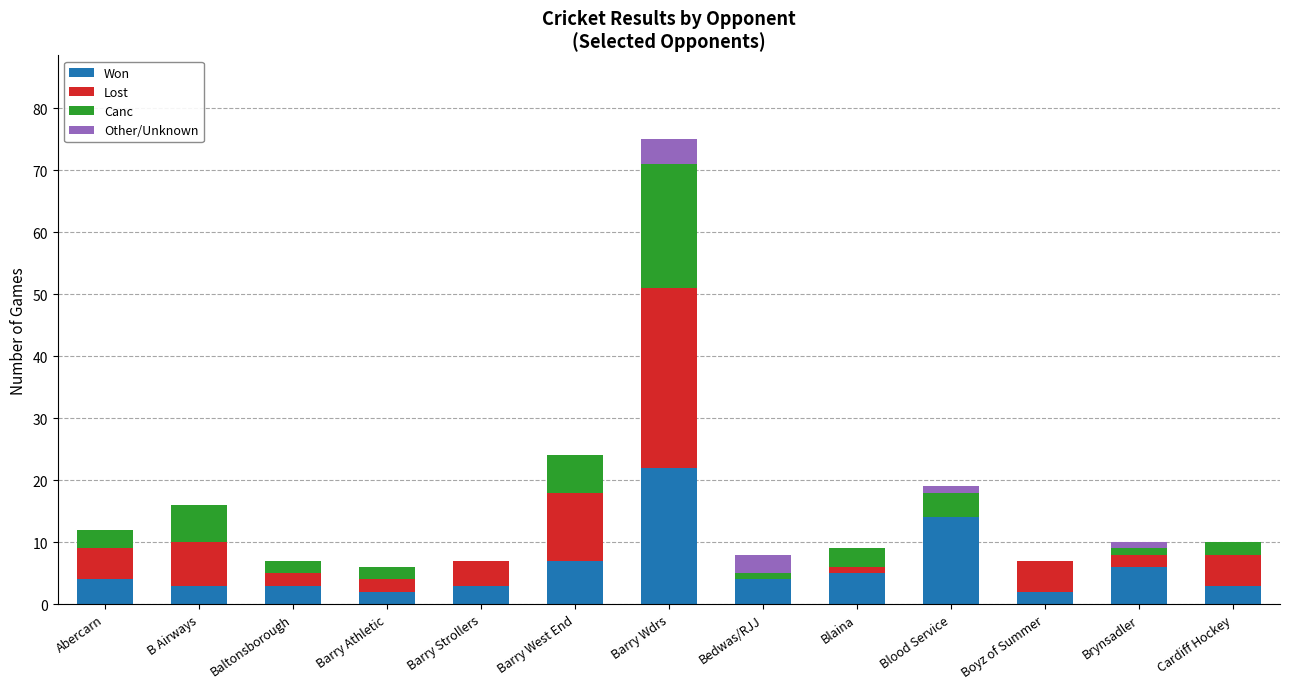

True or false: Won has a value of 3 at B Airways.

True